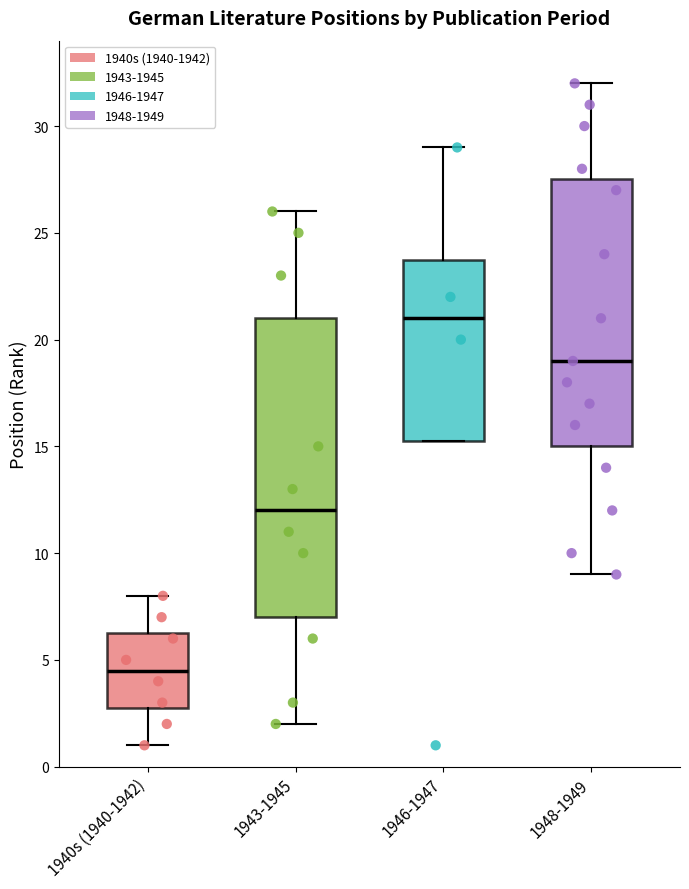

Reading left to right, transcribe this box plot: for each box, give where its median line is, the range the box spans, and where its two whiskers end, as read against the y-axis. The values are not printed on the chart, so give them approximately, as read against the axis.

1940s (1940-1942): median 4.5, box 3.0 to 6.5, whiskers 1.0 to 8.0
1943-1945: median 12.0, box 7.0 to 21.0, whiskers 2.0 to 26.0
1946-1947: median 21.0, box 15.5 to 24.0, whiskers 15.5 to 29.0
1948-1949: median 19.0, box 15.0 to 27.5, whiskers 9.0 to 32.0